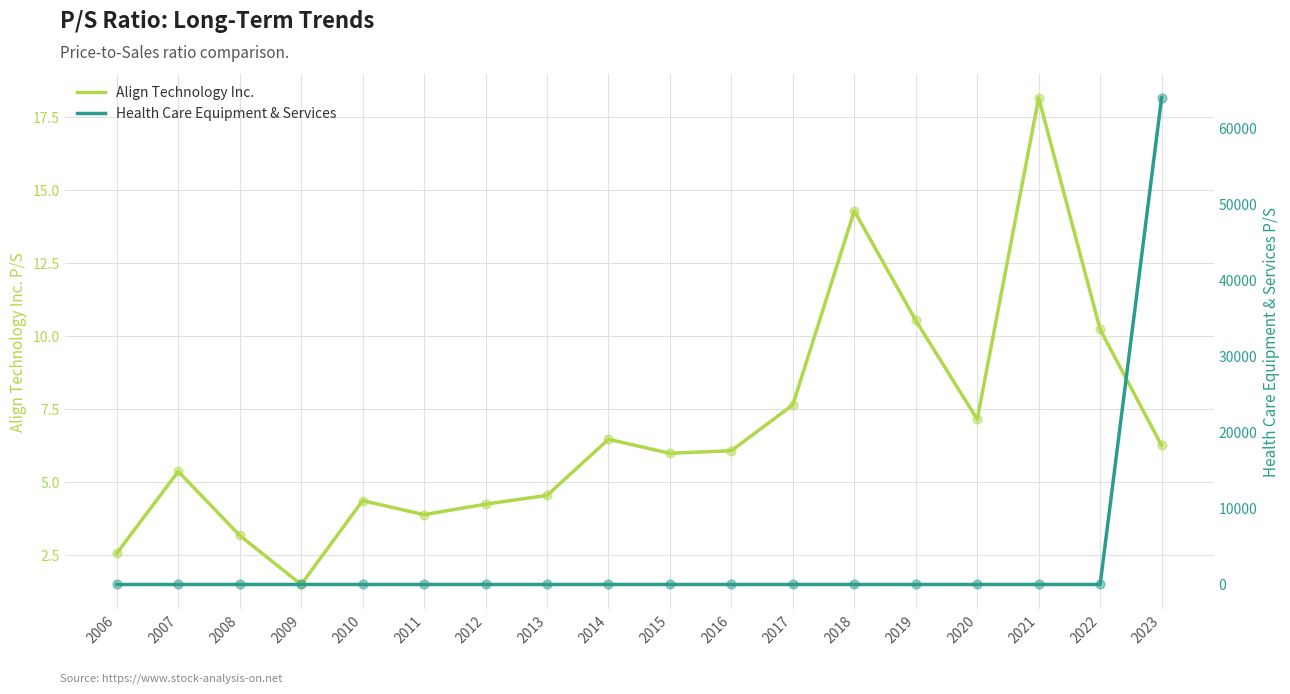

At which category is the sum across all series the highest?

2023